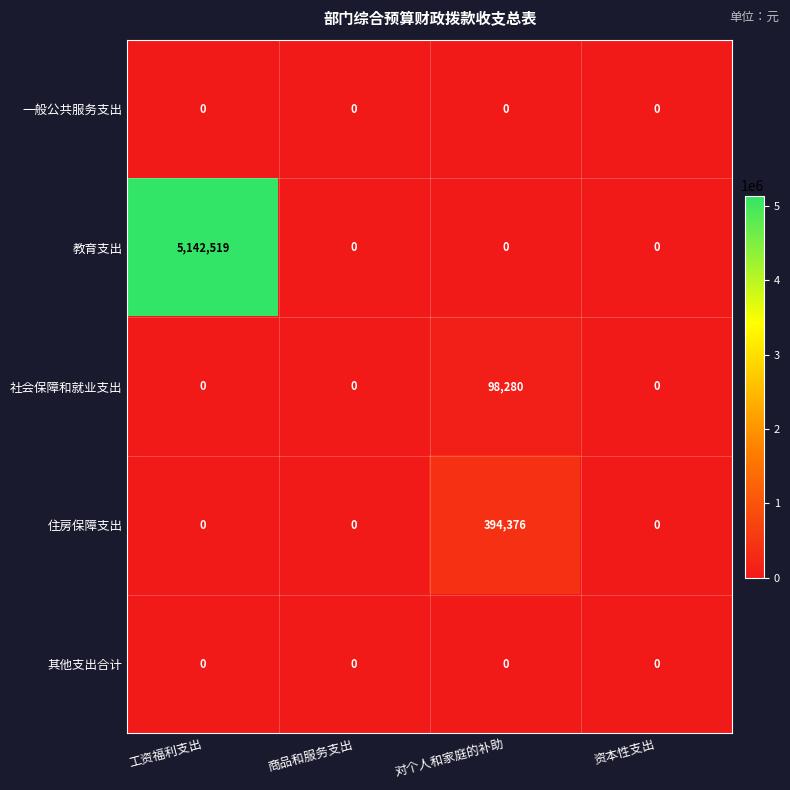

How many data points does each series have?

4